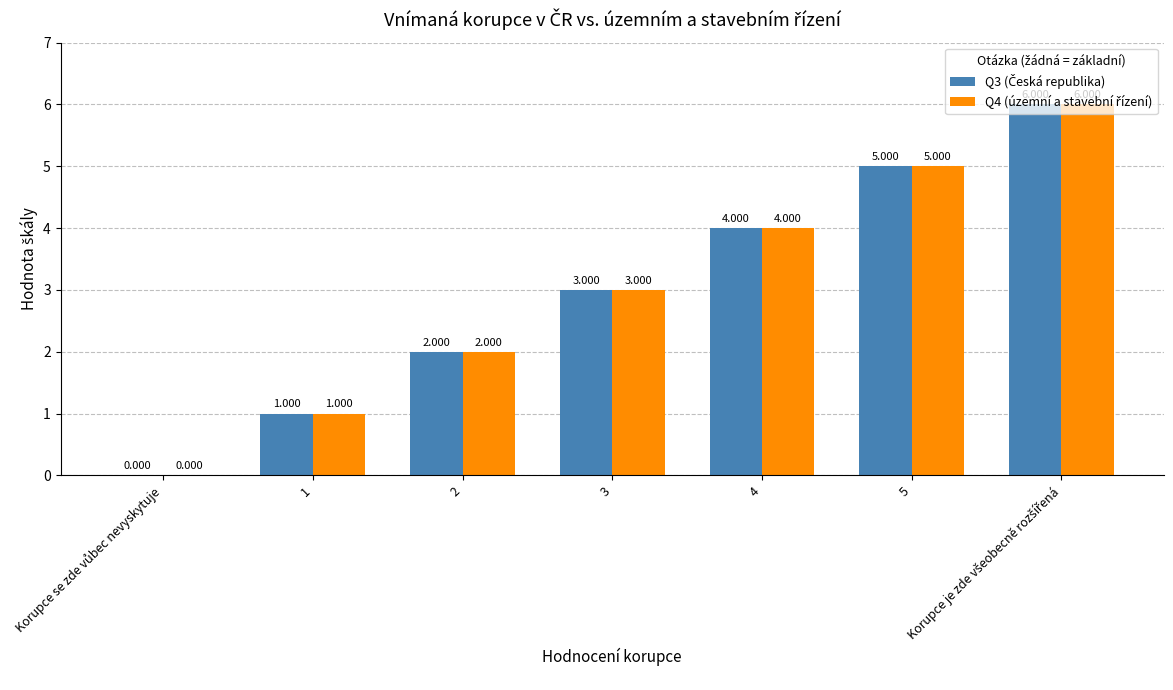

Does the chart contain stacked bars?

No